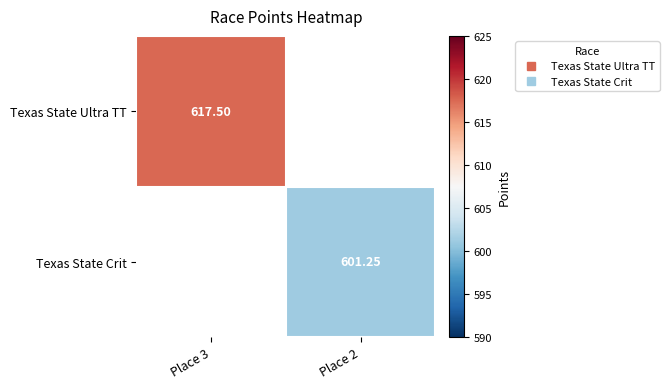

The Texas State Ultra TT series shows 617.5 at Place 3. True or false?

True